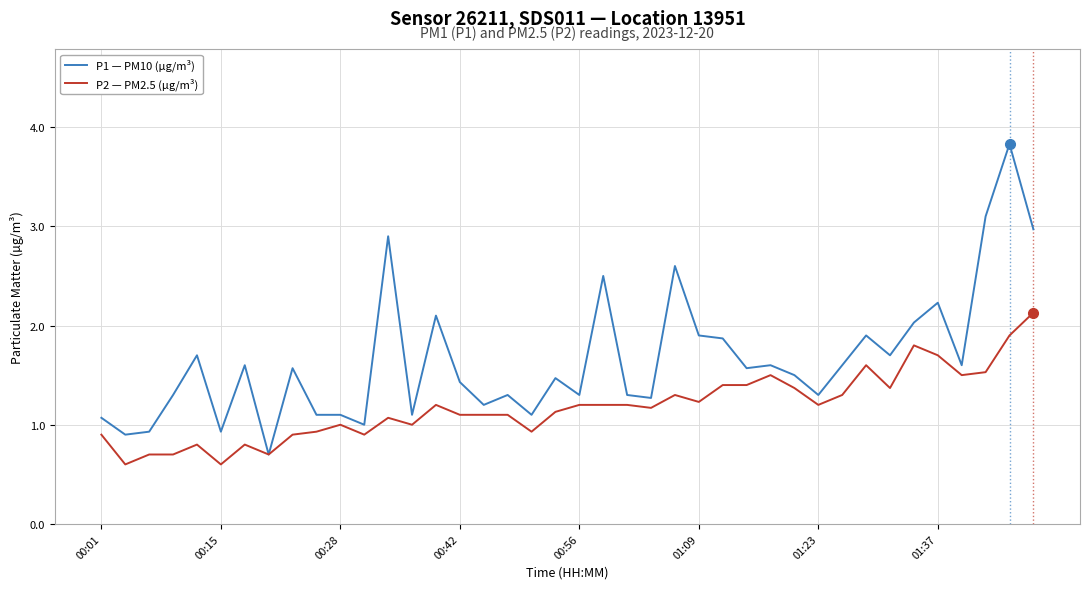

What is the greatest value displayed?

3.8